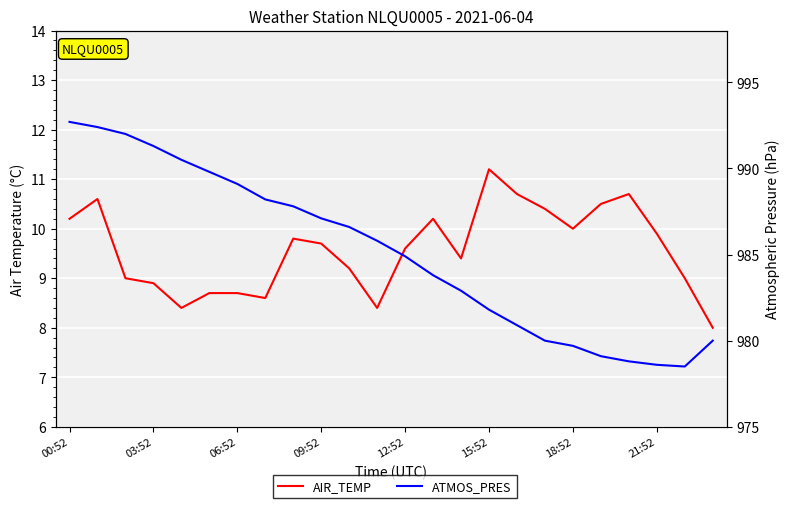

What position from the left is 23?

24